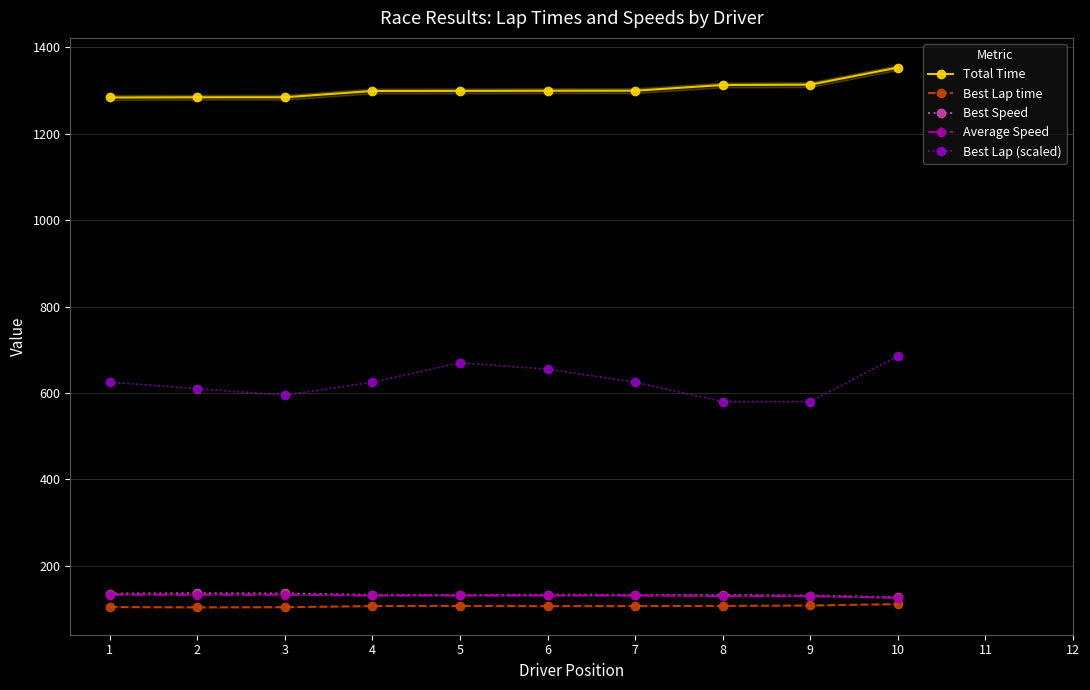

Which label corresponds to the largest value in the chart?

10